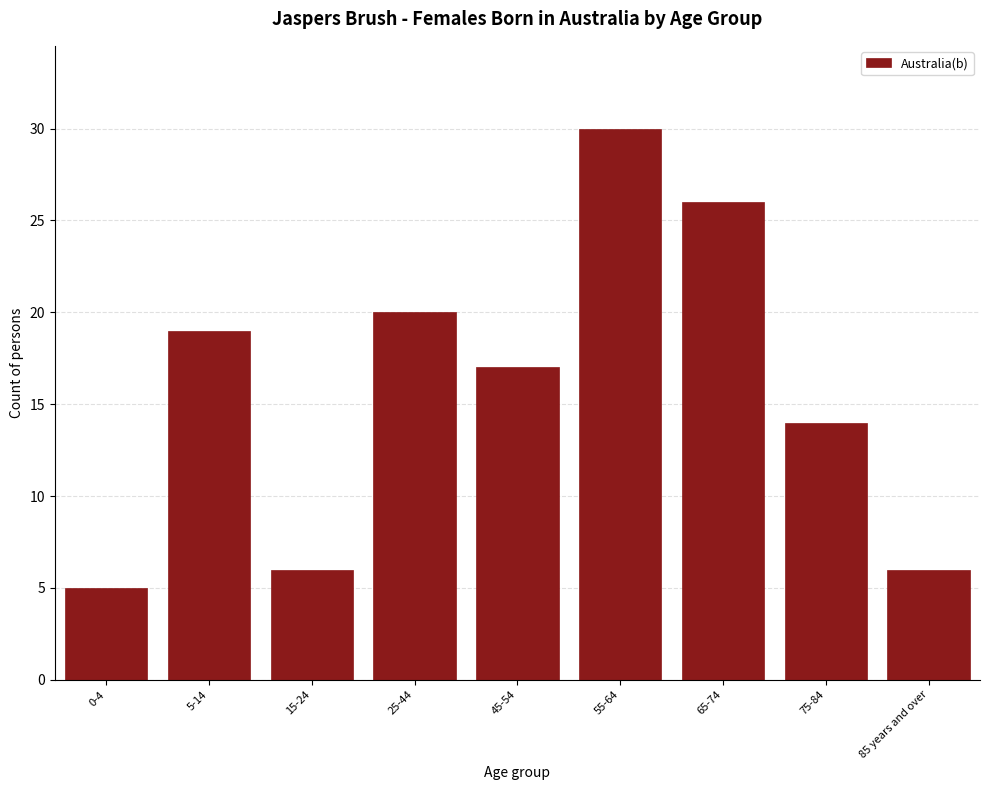

Reading right to left, extract all data points from this chart.

85 years and over=6	75-84=14	65-74=26	55-64=30	45-54=17	25-44=20	15-24=6	5-14=19	0-4=5